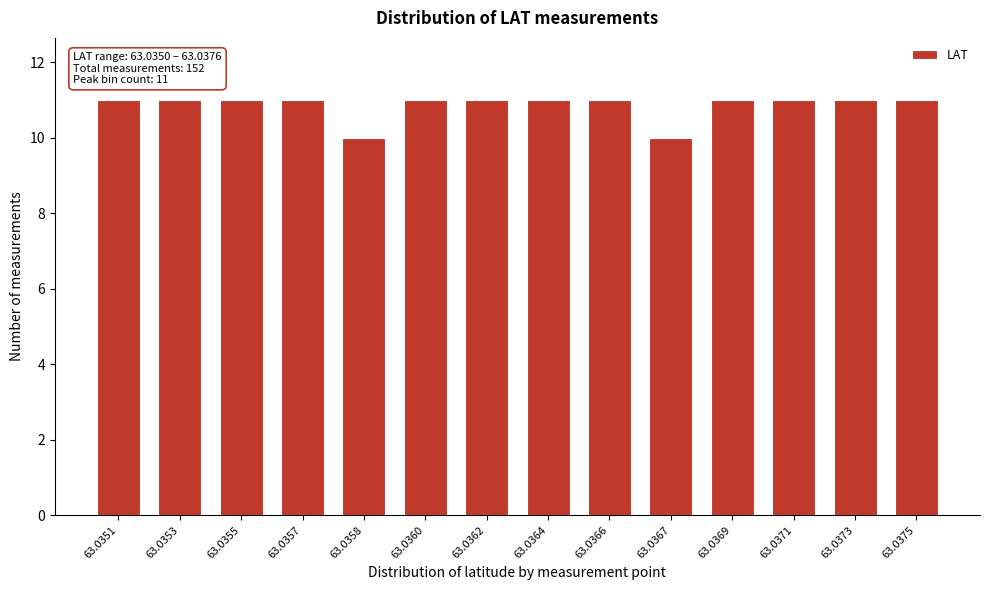

Reading right to left, extract all data points from this chart.

11	11	11	11	10	11	11	11	11	10	11	11	11	11